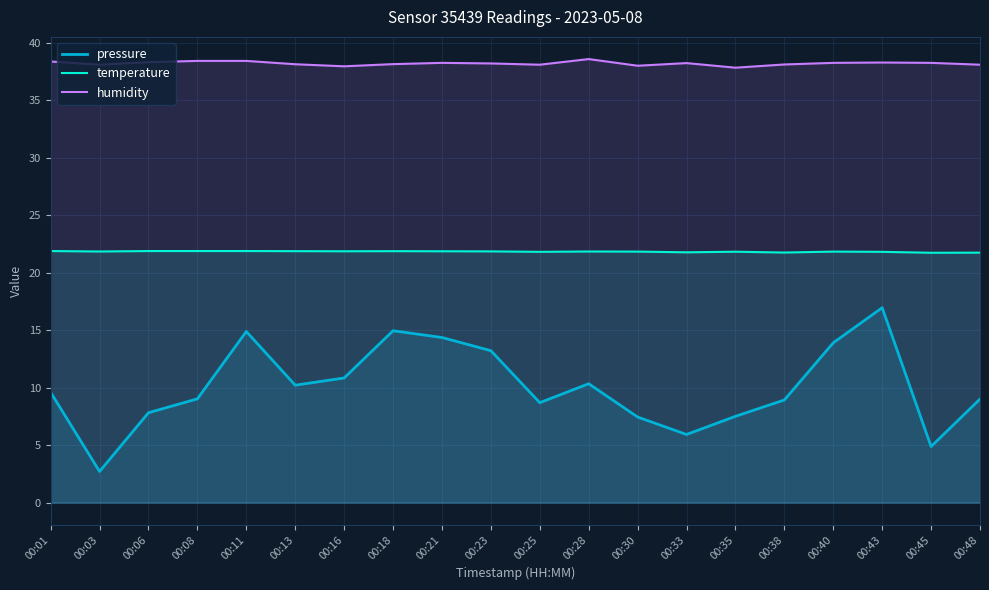

How many data points in pressure are less than 9?

8